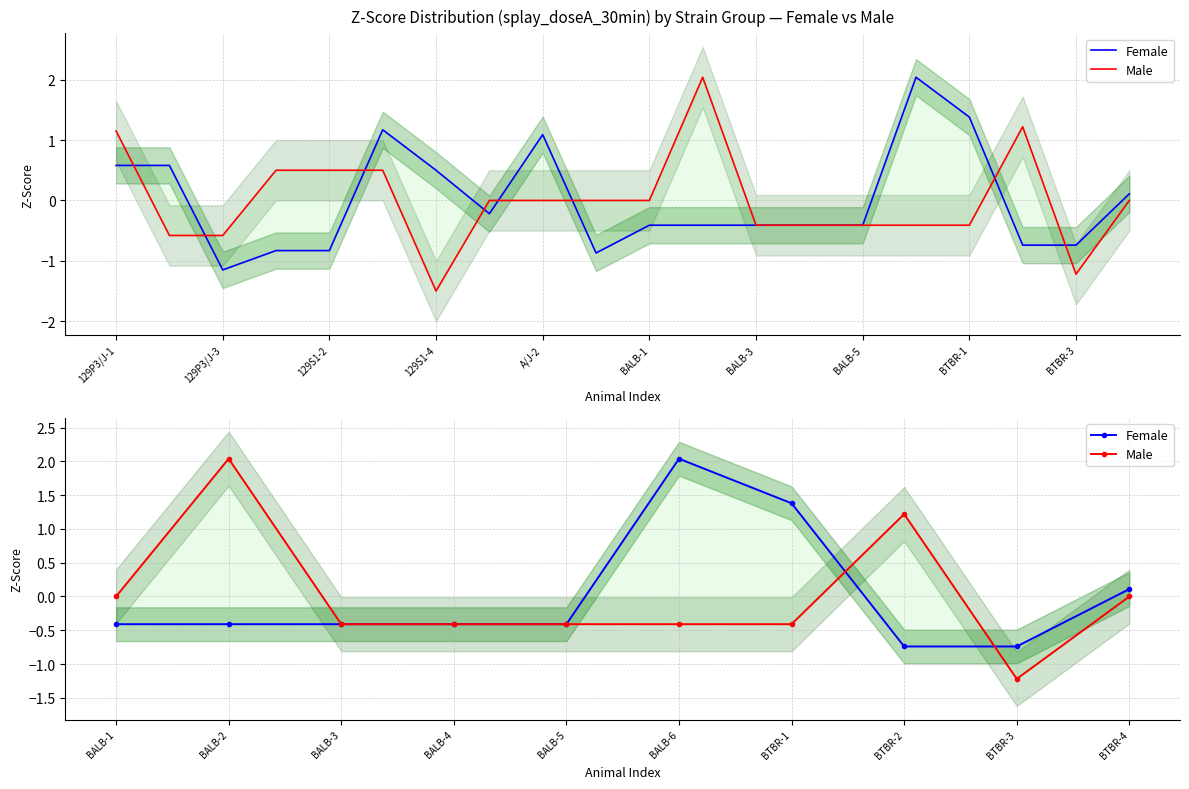

Is this an area chart (filled region under the line)?

No